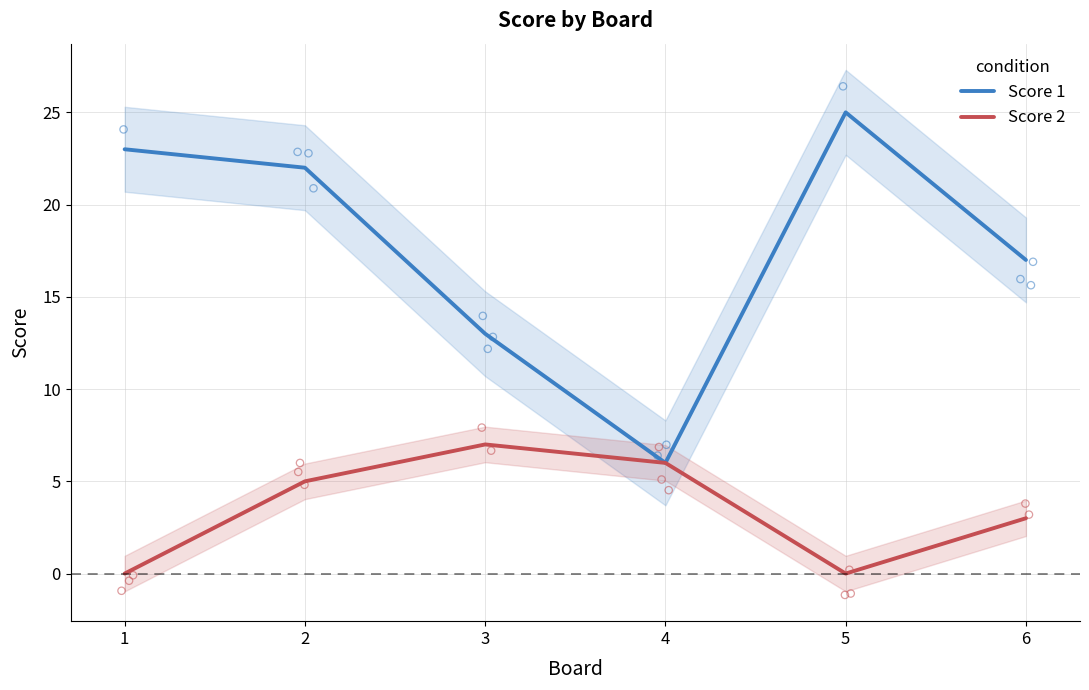

What is the total value across all series at 6?

20